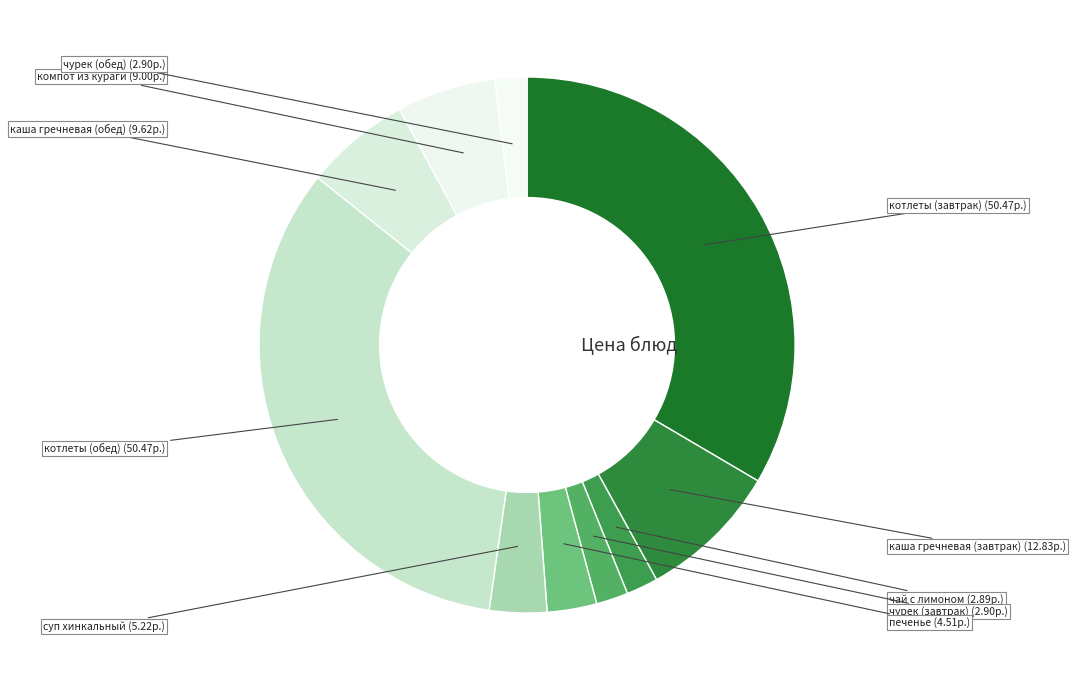

Is there any slice that represents more than half of the pie?

No